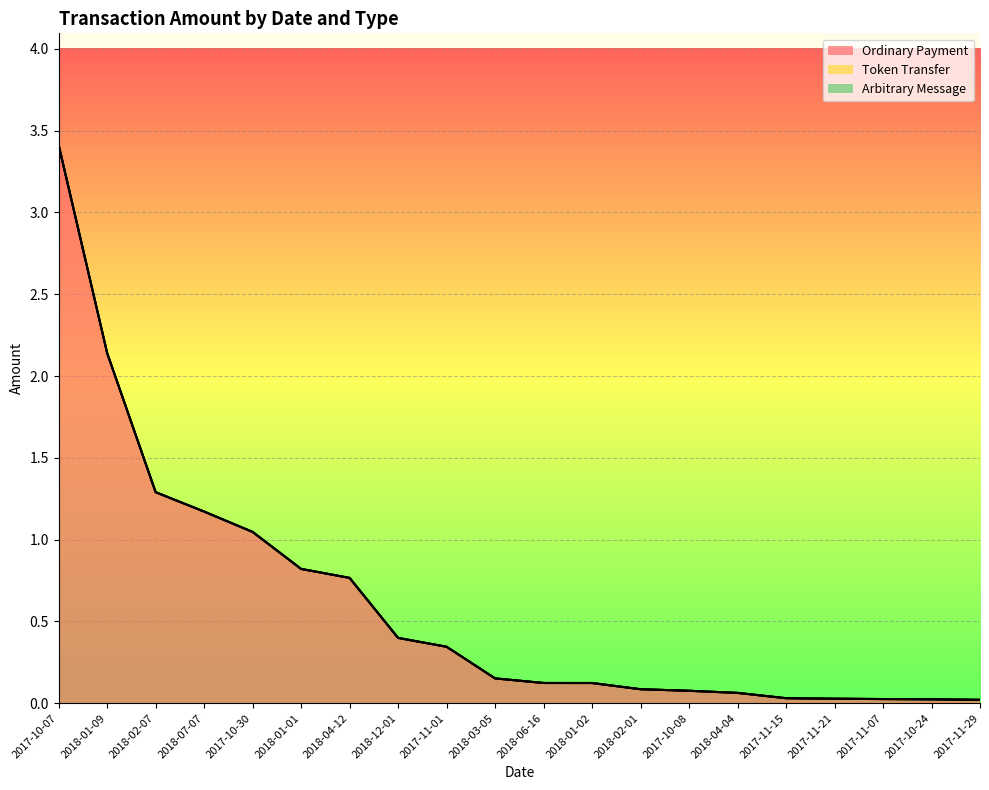

True or false: Arbitrary Message and Ordinary Payment intersect in this chart.

False